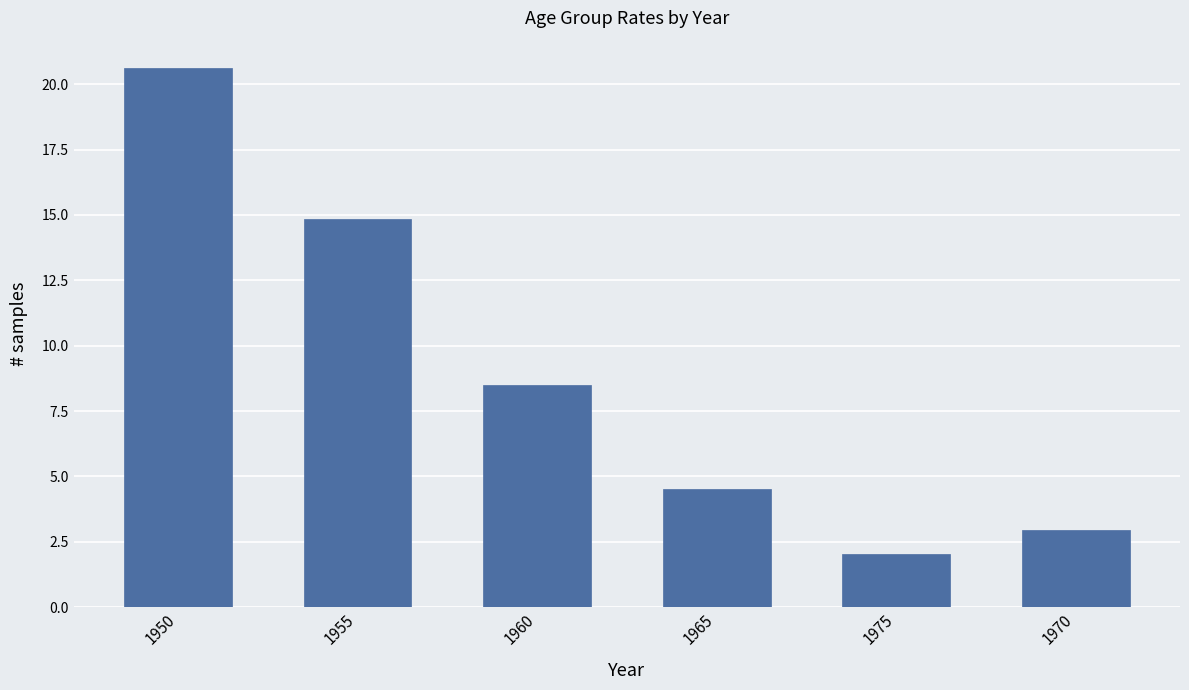

What is the ratio of the value at 1960 to the value at 1950?

0.4